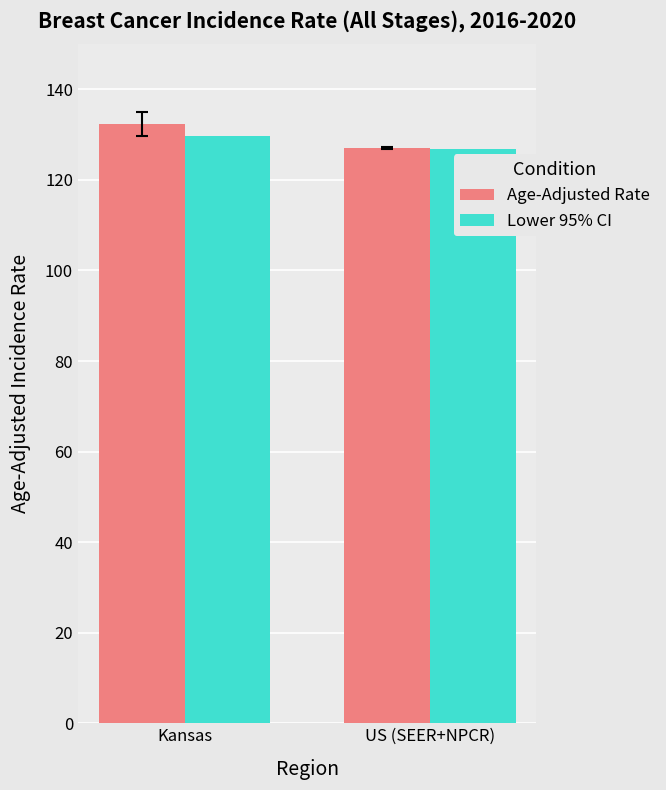

Reading right to left, extract all data points from this chart.

Age-Adjusted Rate: US (SEER+NPCR)=127.0	Kansas=132.3
Lower 95% CI: US (SEER+NPCR)=126.8	Kansas=129.8